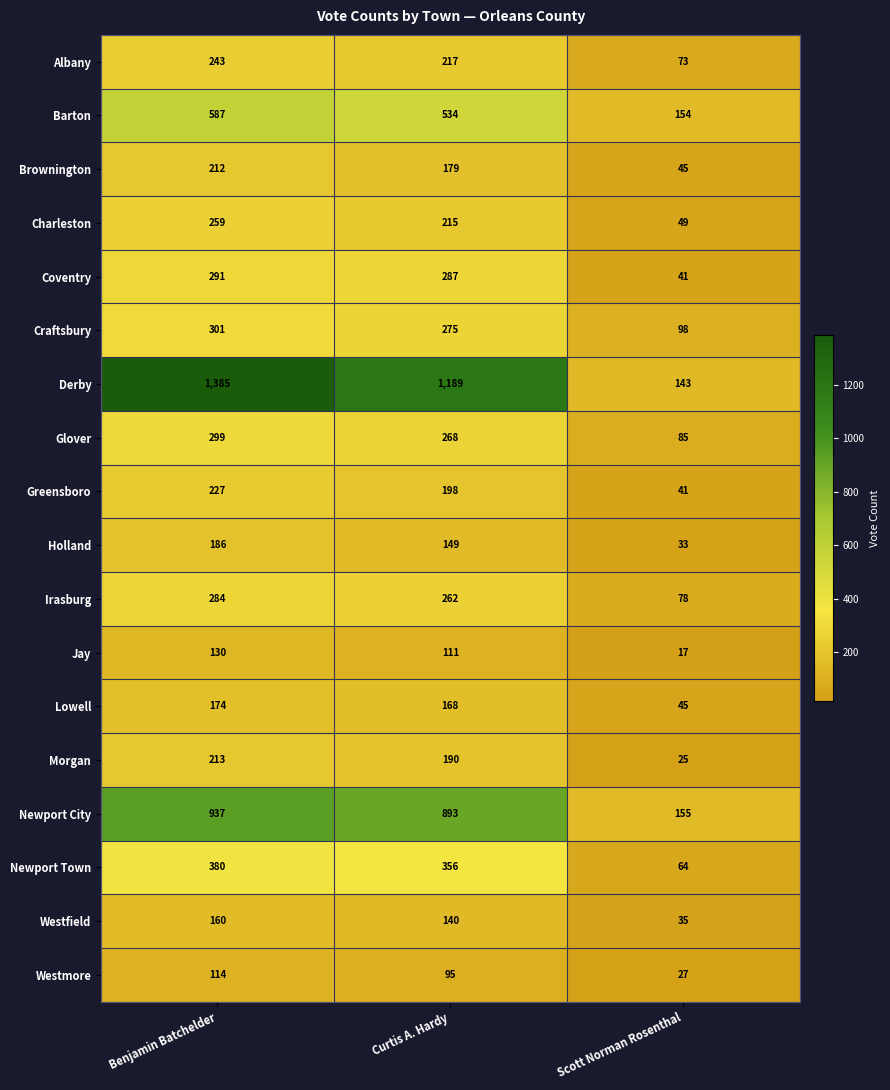

What is the total value across all series at Curtis A. Hardy?

5726